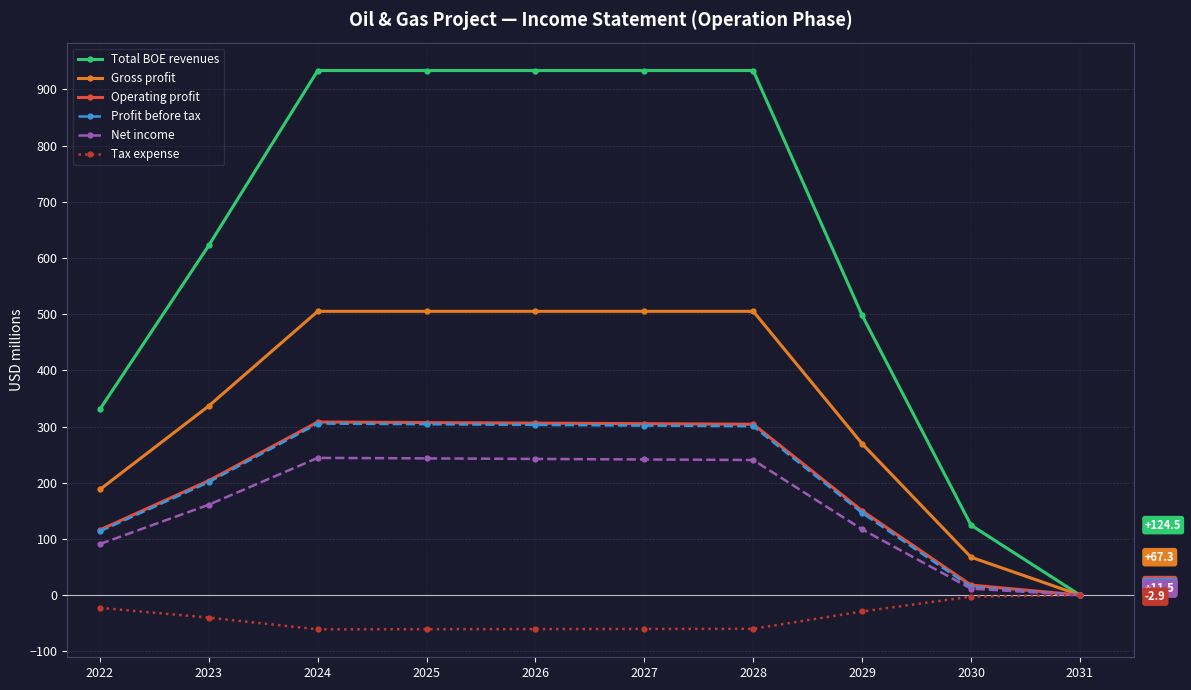

How many values in the Gross profit series are below 505?

5